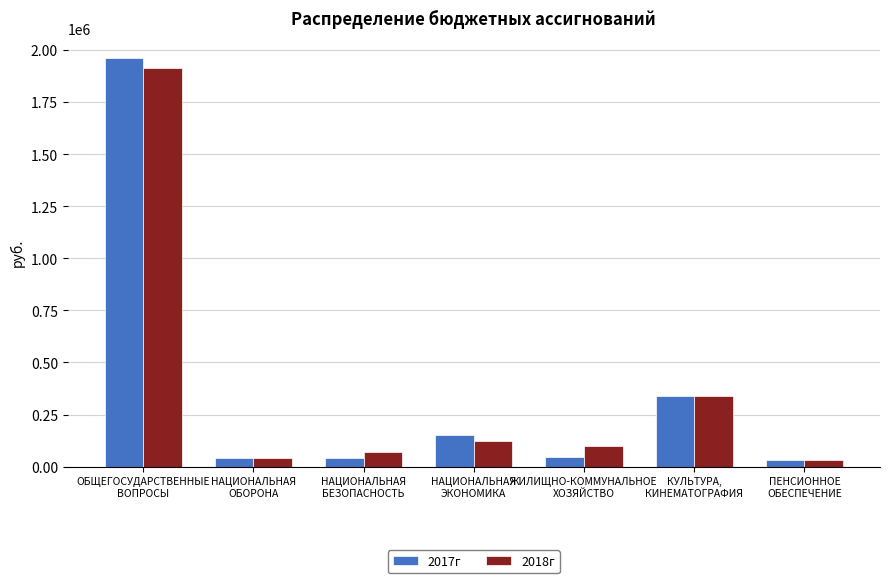

Is the value of 2018г at ОБЩЕГОСУДАРСТВЕННЫЕ
ВОПРОСЫ greater than the value of 2017г at НАЦИОНАЛЬНАЯ
ОБОРОНА?

Yes